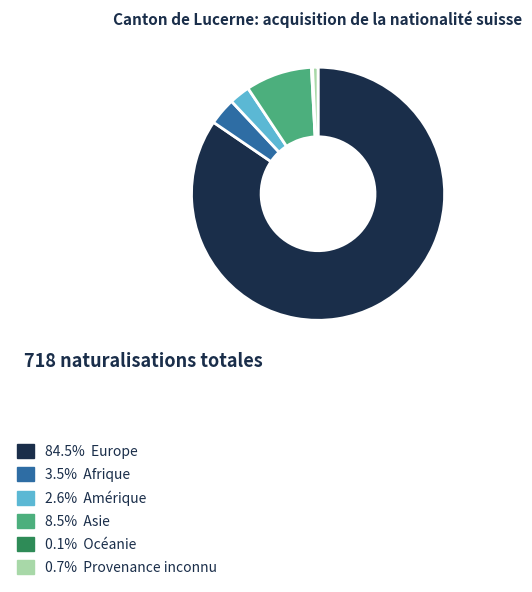

Combined, do 3.5% Afrique and 2.6% Amérique account for over 50%?

No